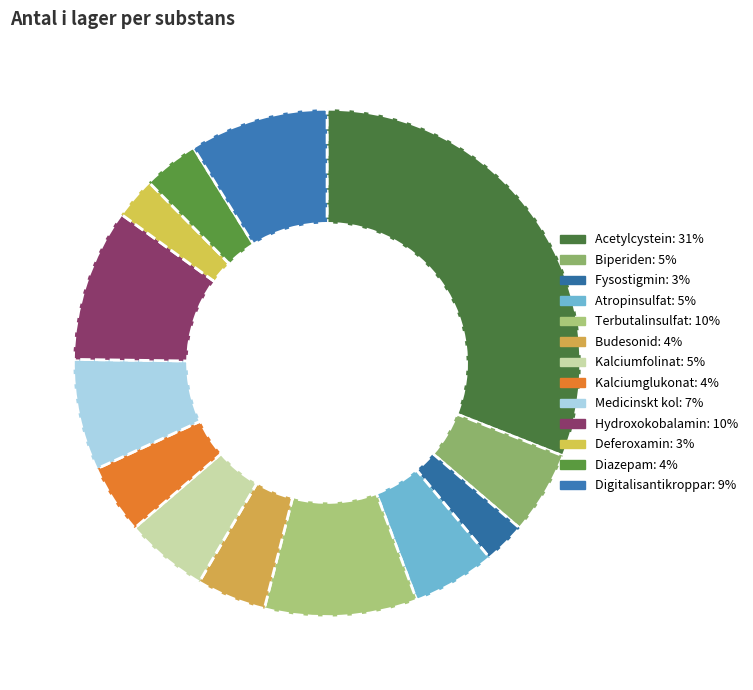

True or false: Terbutalinsulfat accounts for 10% of the total.

True